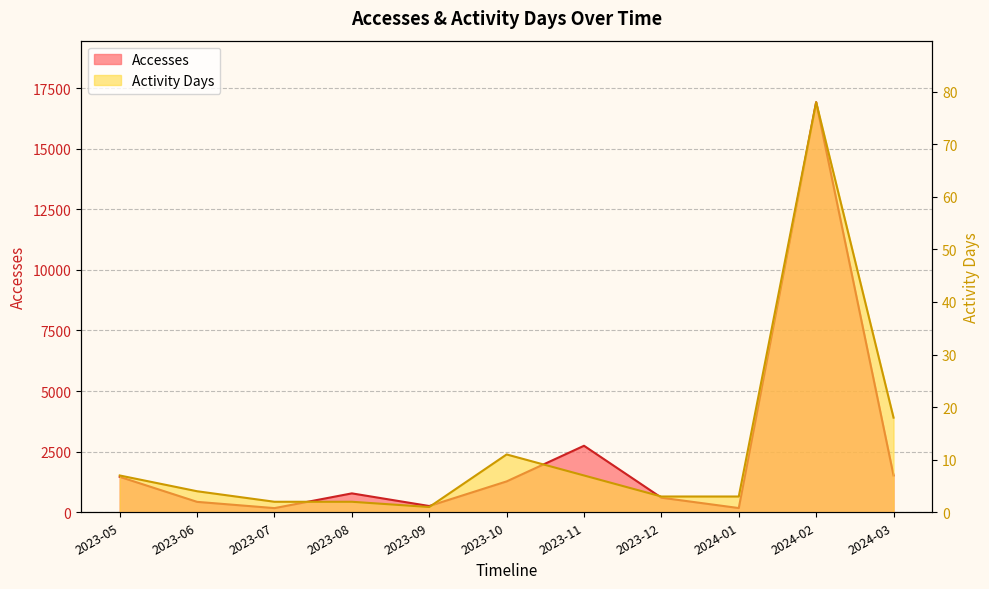

Rank the series at 2023-10 from lowest to highest value.

Activity Days, Accesses